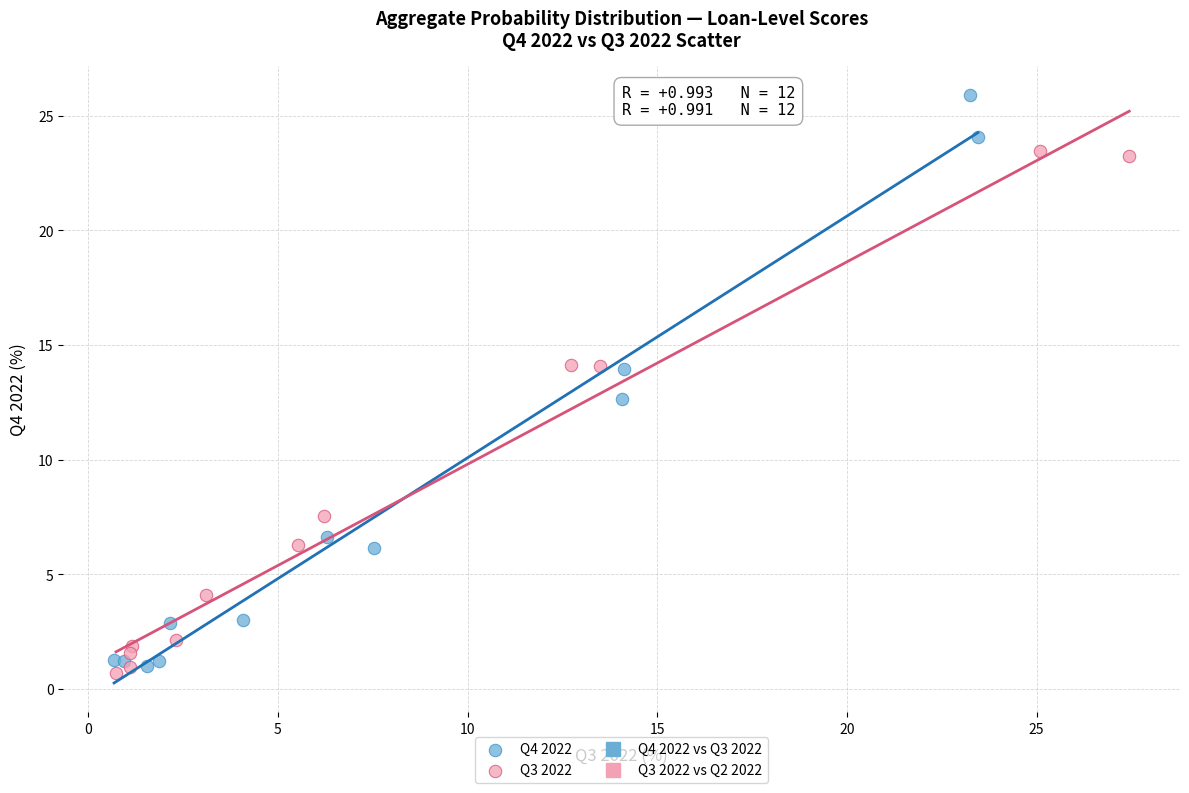

Which series reaches the maximum Y coordinate?

Q4 2022